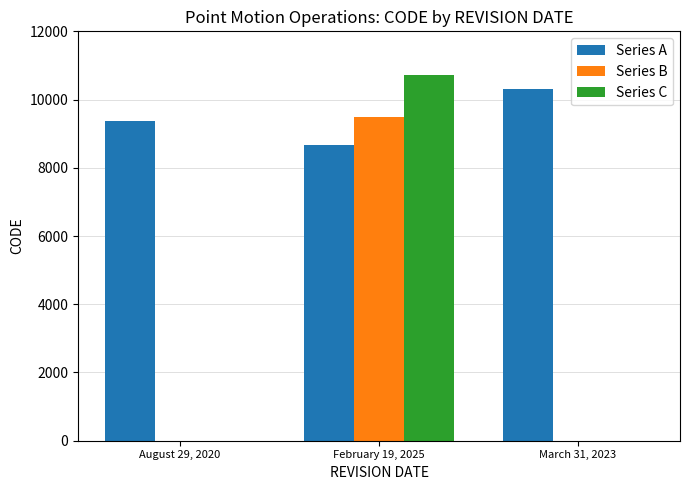

Are the bars grouped side by side (vs. stacked)?

Yes